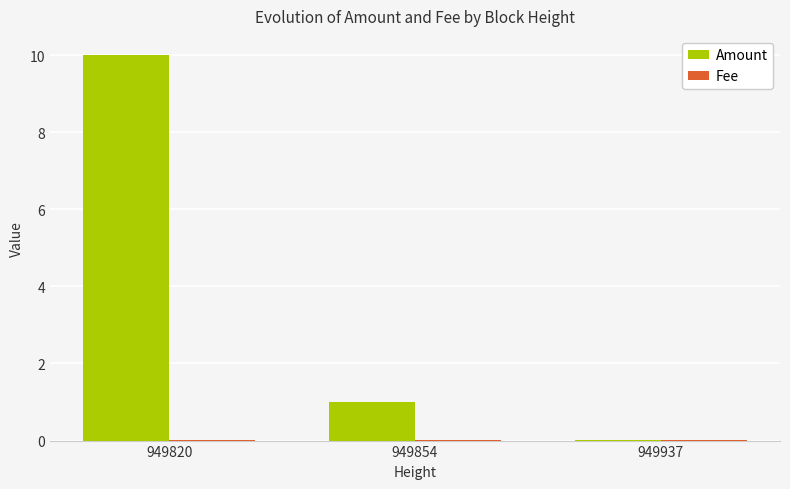

How many data points does each series have?

3